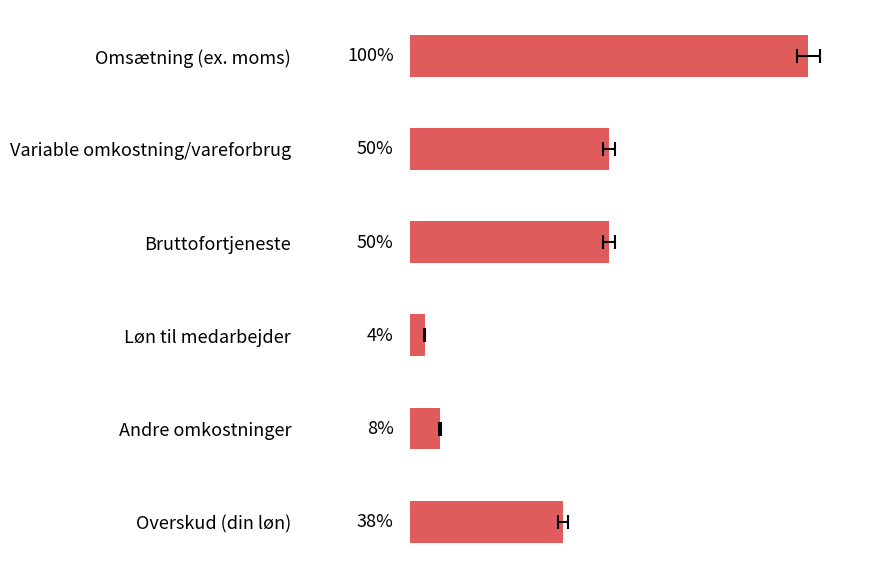

The value at Løn til medarbejder is 147340. True or false?

False